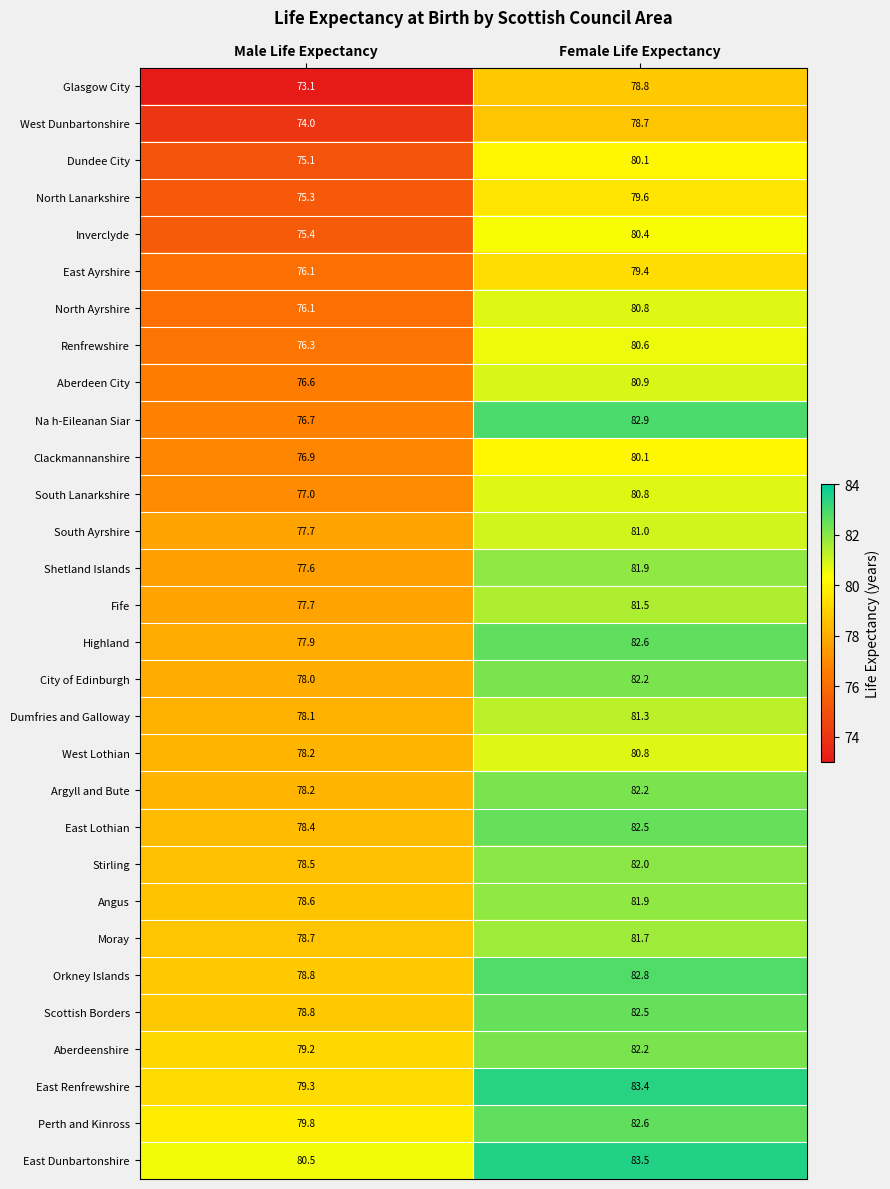

Is the value of Renfrewshire at Male Life Expectancy greater than the value of Angus at Male Life Expectancy?

No